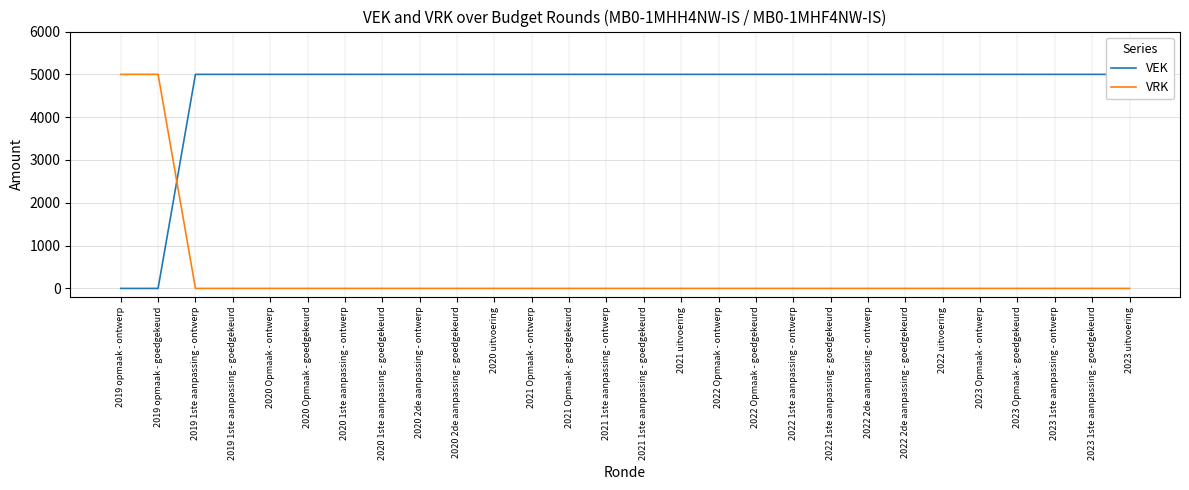

What is the difference between the highest and lowest values at 2020 Opmaak - ontwerp?

5000